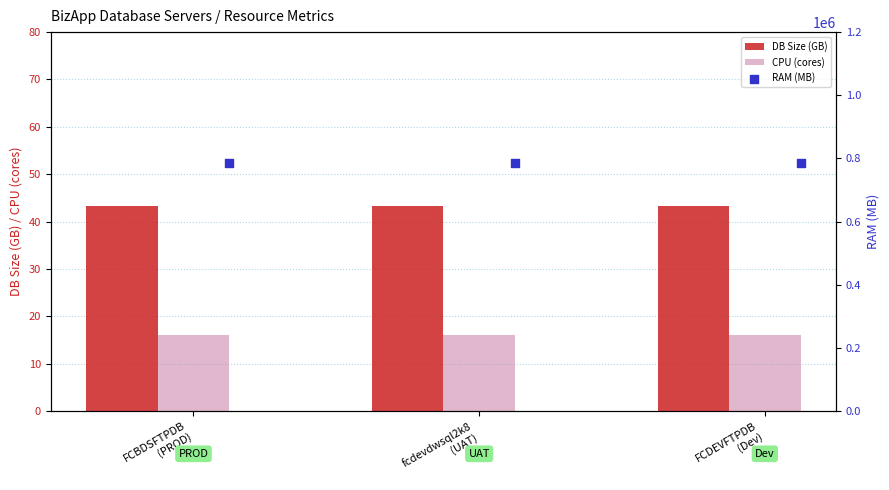

Which series contains the highest Y value?

RAM (MB)